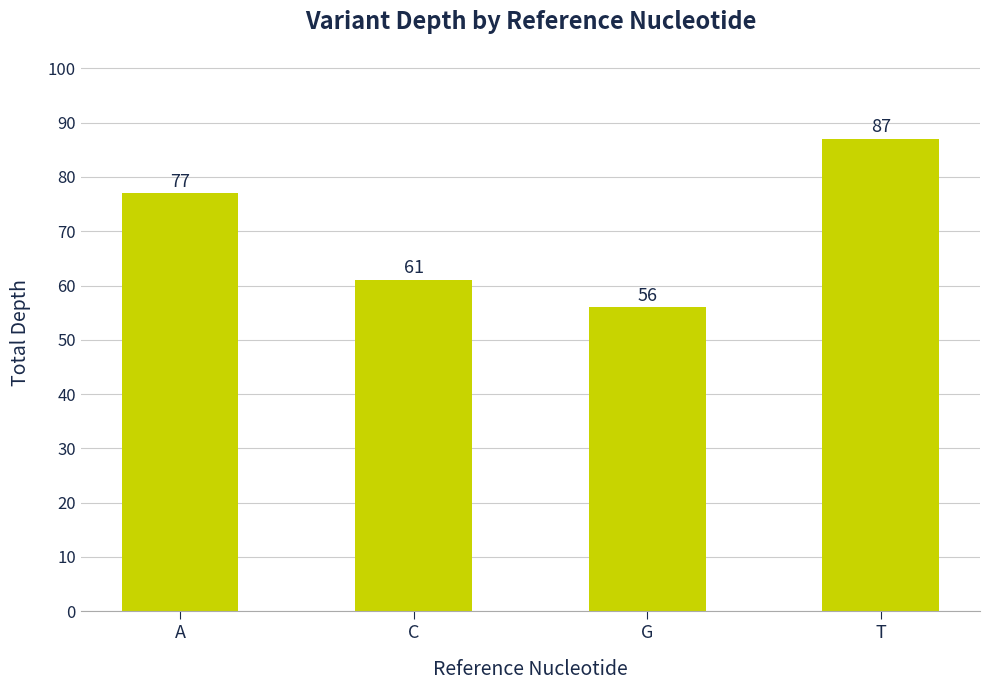

Rank the categories by value from lowest to highest.

G, C, A, T